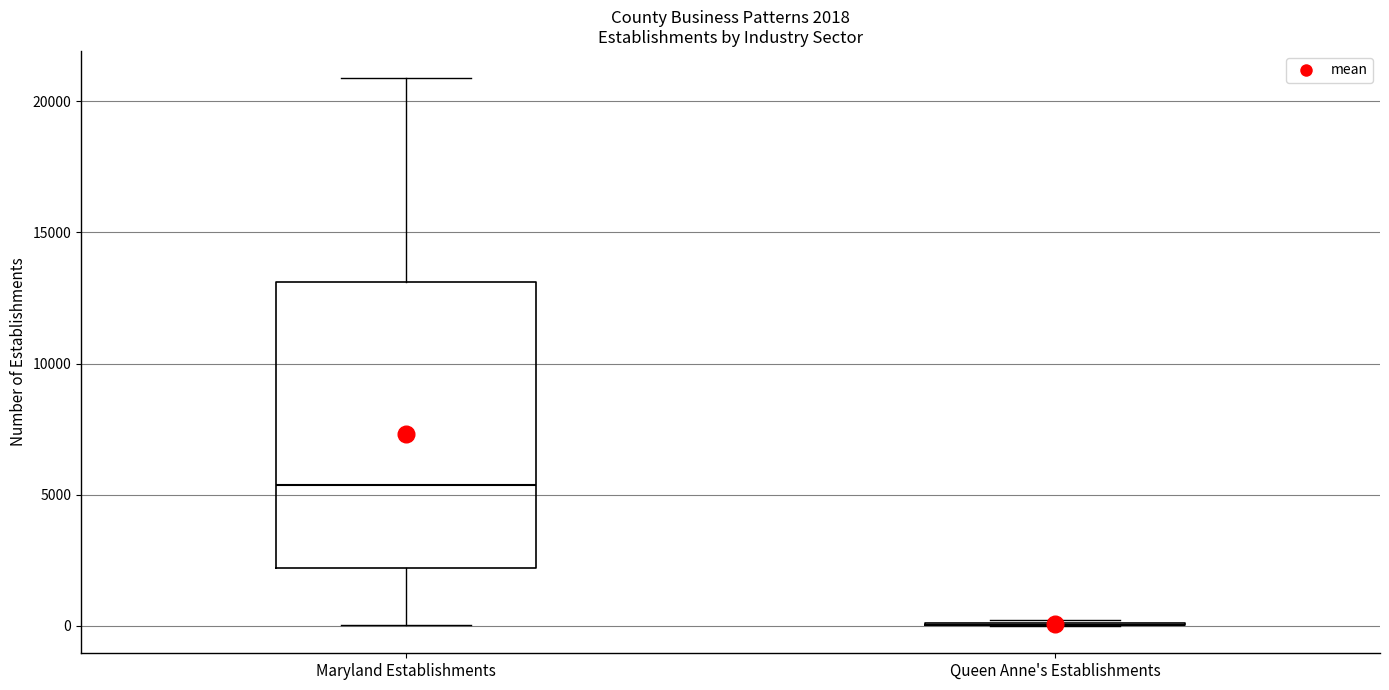

Which box is the tallest, from its lower edge to its upper edge?

Maryland Establishments